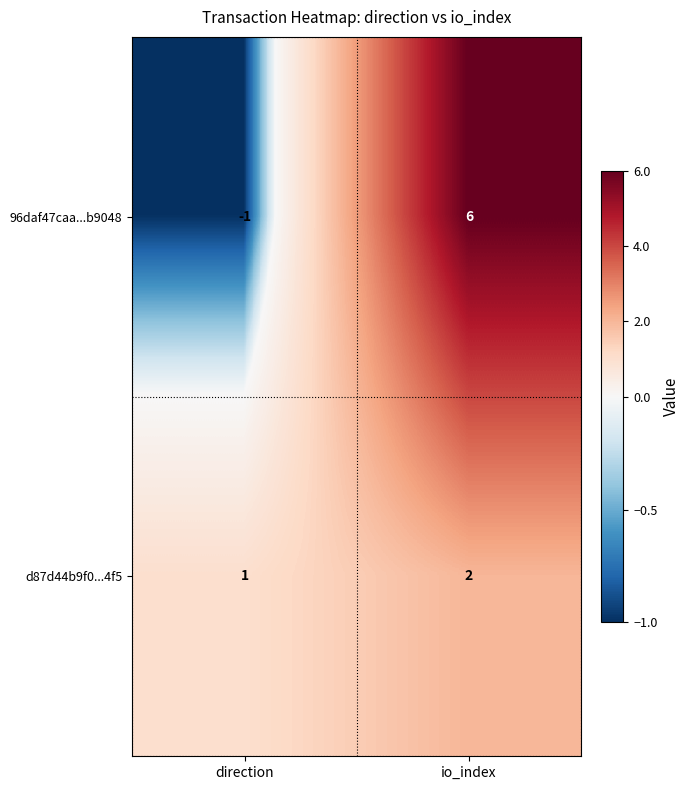

Count the number of data series in this chart.

2